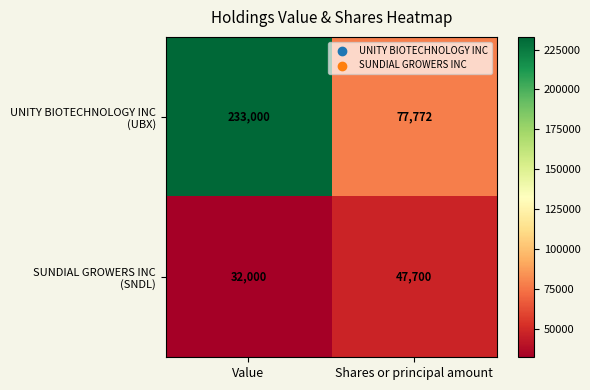

What is the total value across all series at Shares or principal amount?

125472